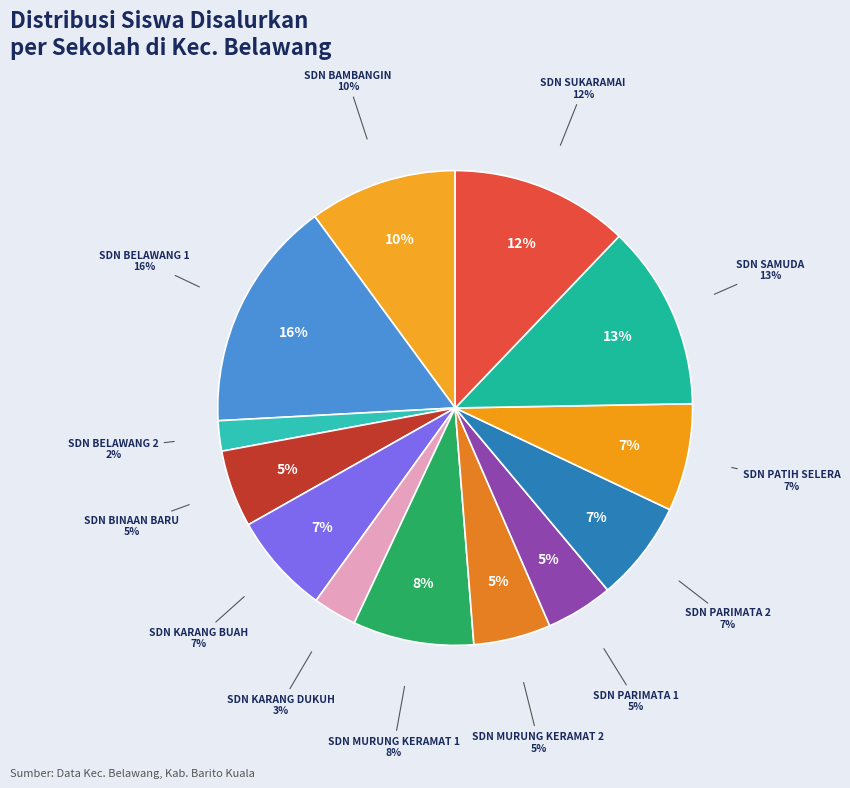

Is there a majority slice in this chart?

No